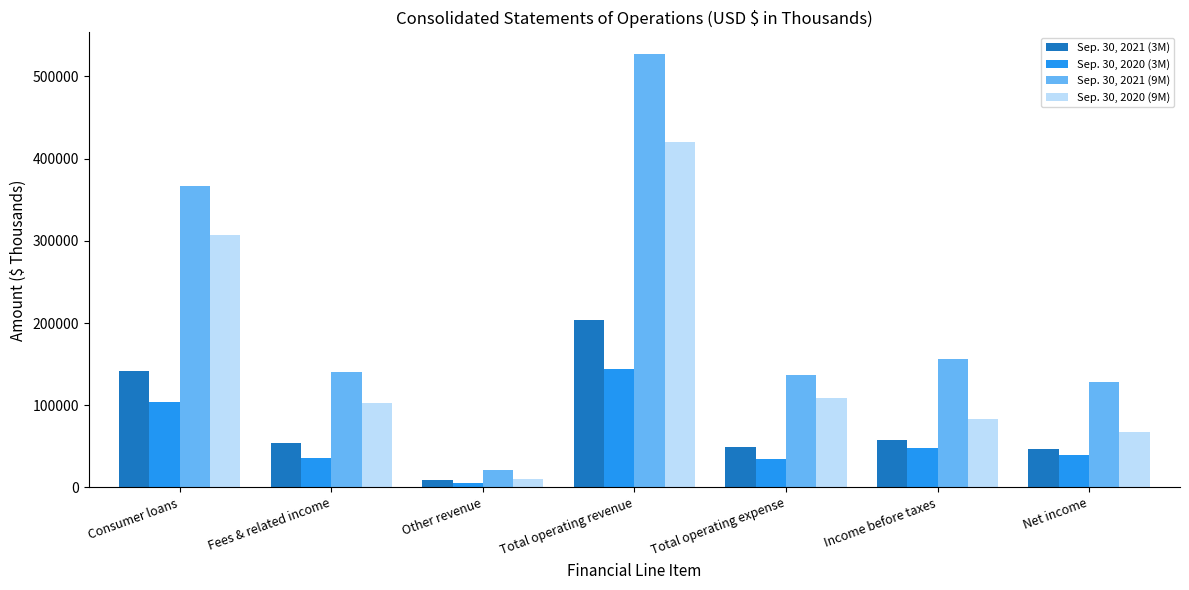

How many data points does each series have?

7